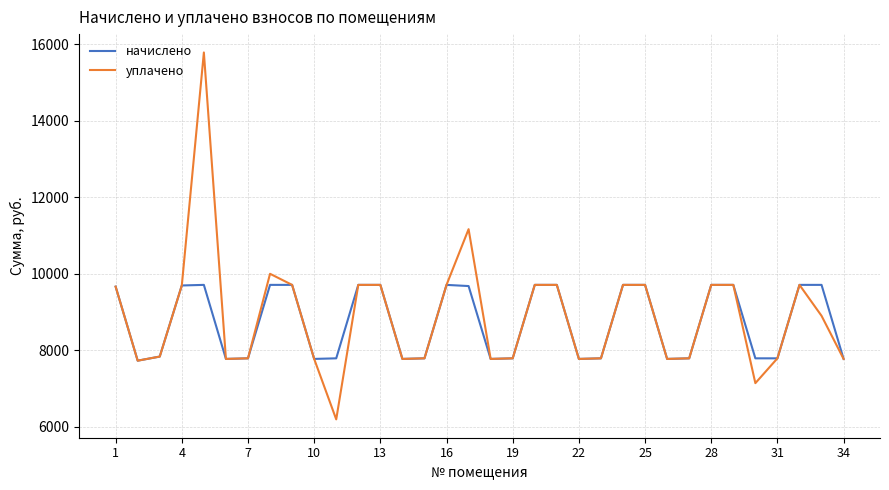

What is the sum of all уплачено values?

301999.1